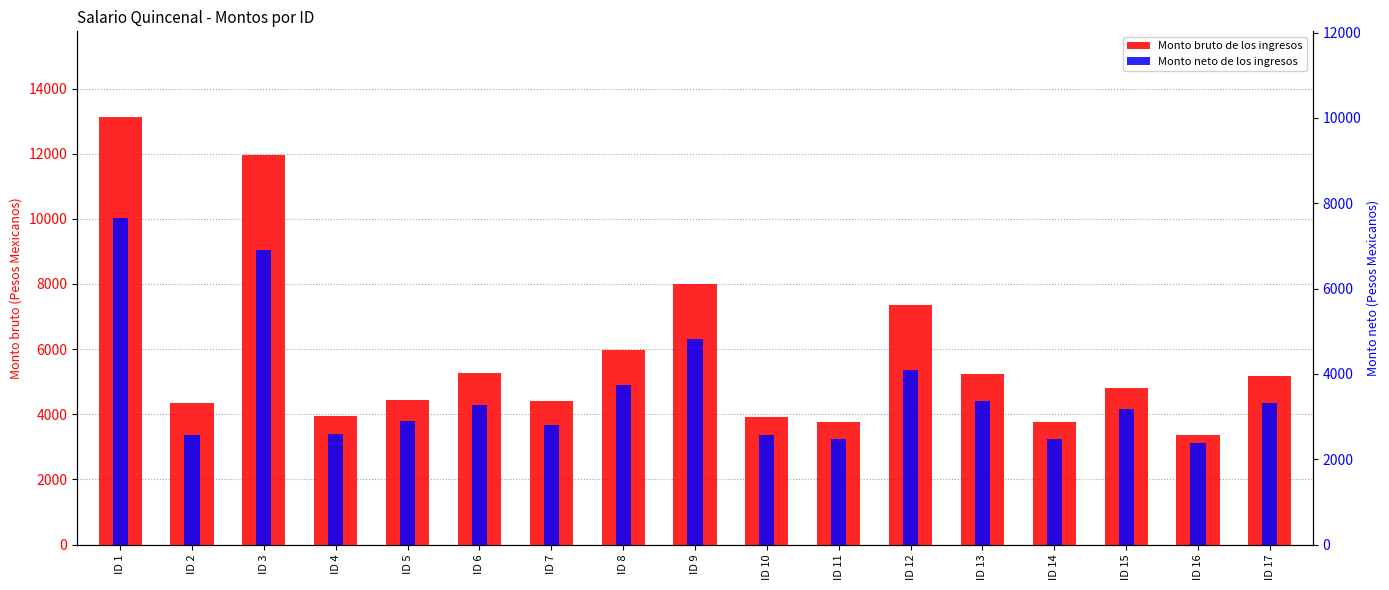

At which category does the chart reach its minimum across all series?

ID 16